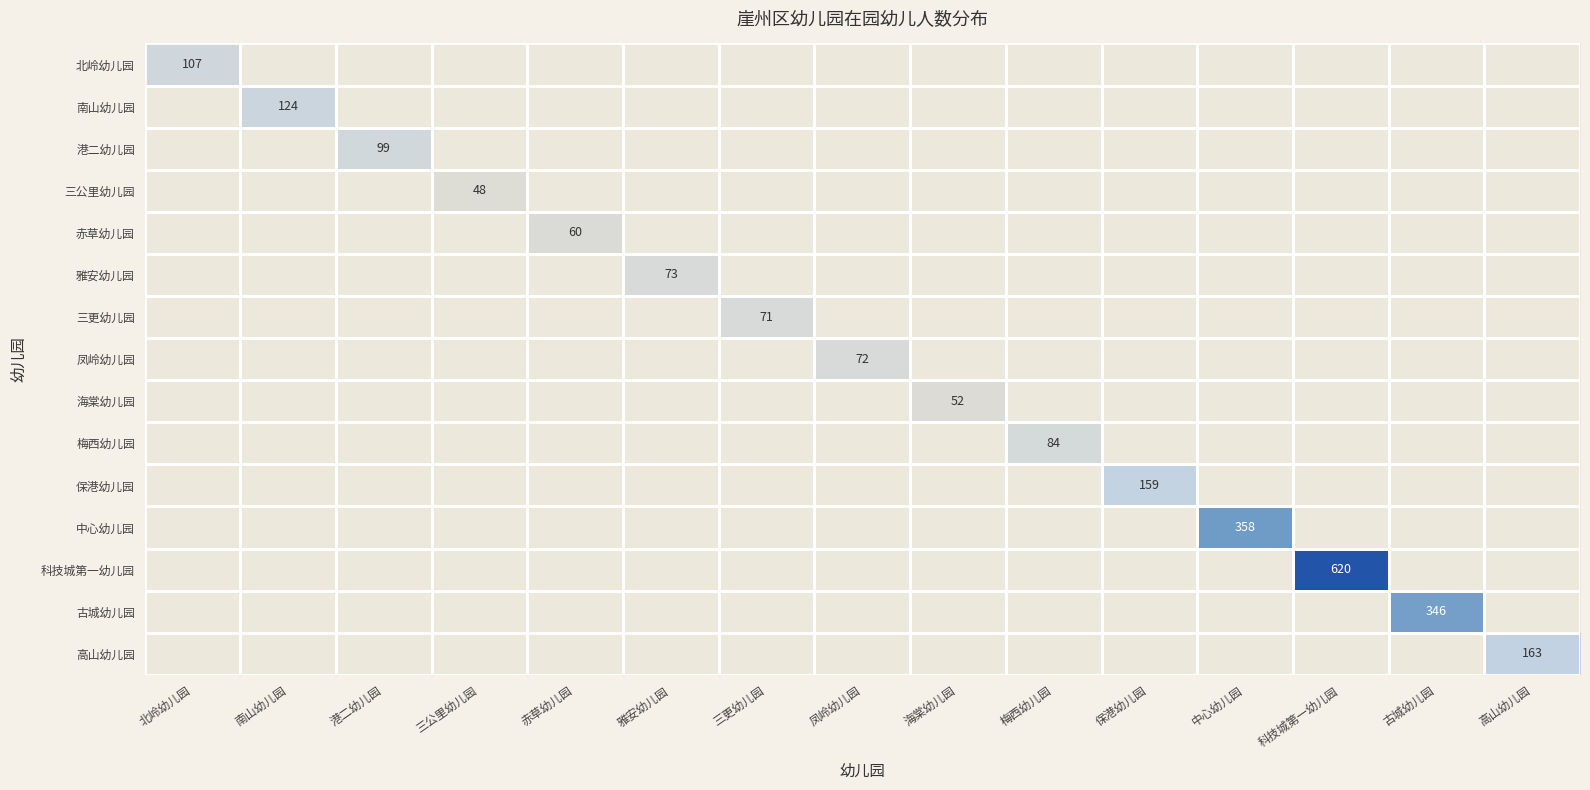

Count the number of data series in this chart.

15